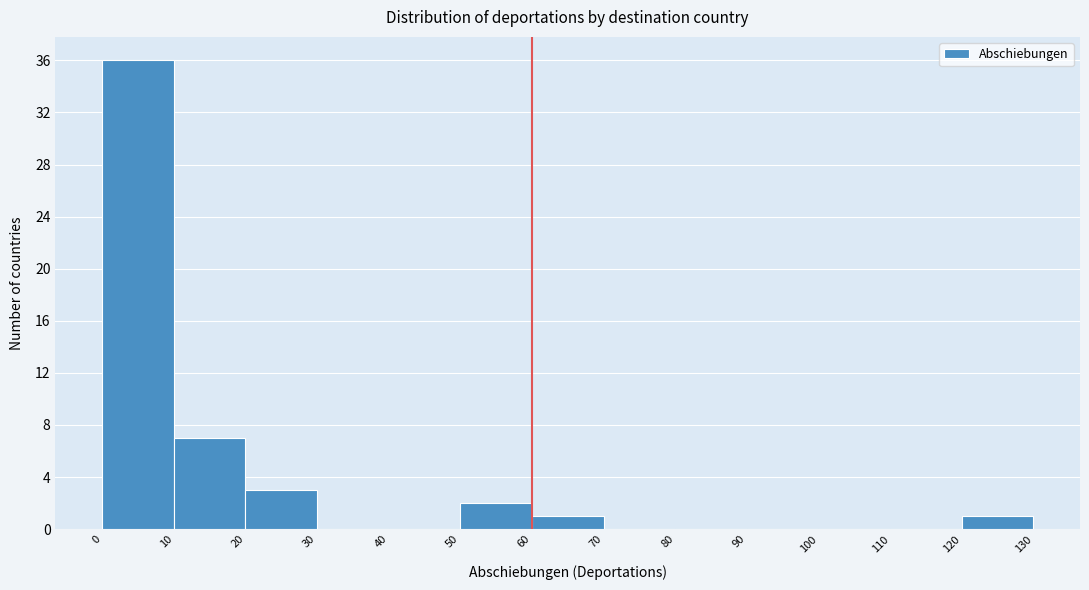

Reading left to right, list every bar in this chart as the range it spans on the x-axis followed by its height. The values are not printed on the chart, so give them approximately, as read against the axis.

0 to 10: 36
10 to 20: 7
20 to 30: 3
30 to 40: 0
40 to 50: 0
50 to 60: 2
60 to 70: 1
70 to 80: 0
80 to 90: 0
90 to 100: 0
100 to 110: 0
110 to 120: 0
120 to 130: 1